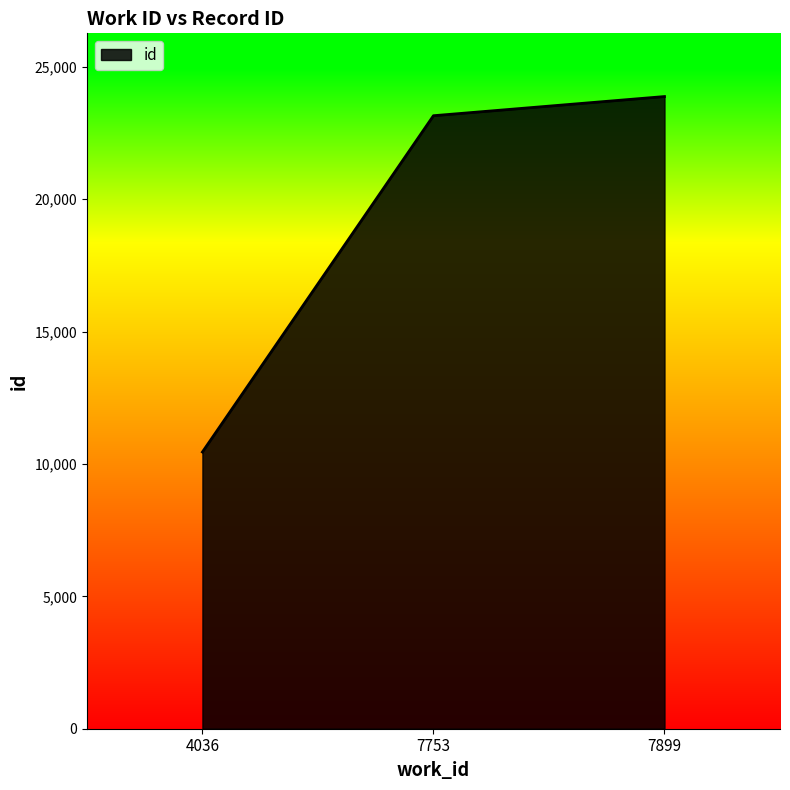

What is the difference between the second highest and minimum values?

12704